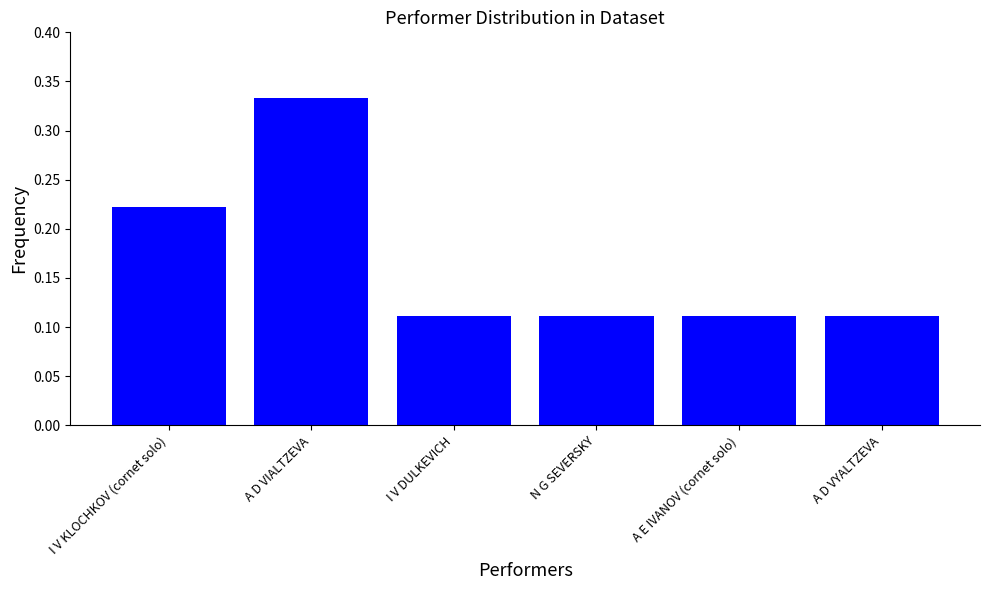

What is the sum of all values?

1.0